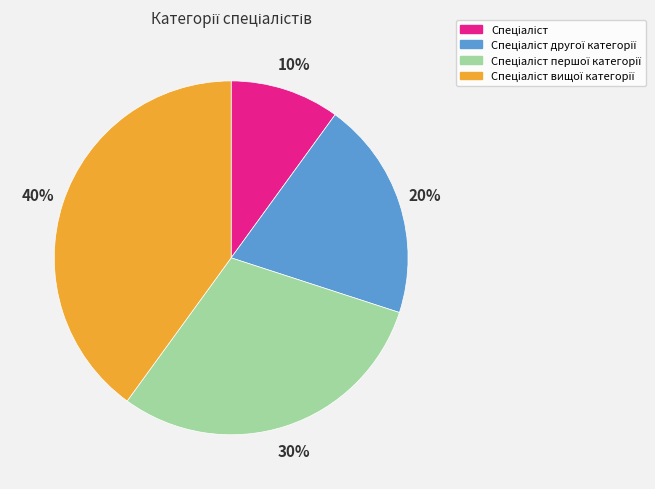

Is there a majority slice in this chart?

No